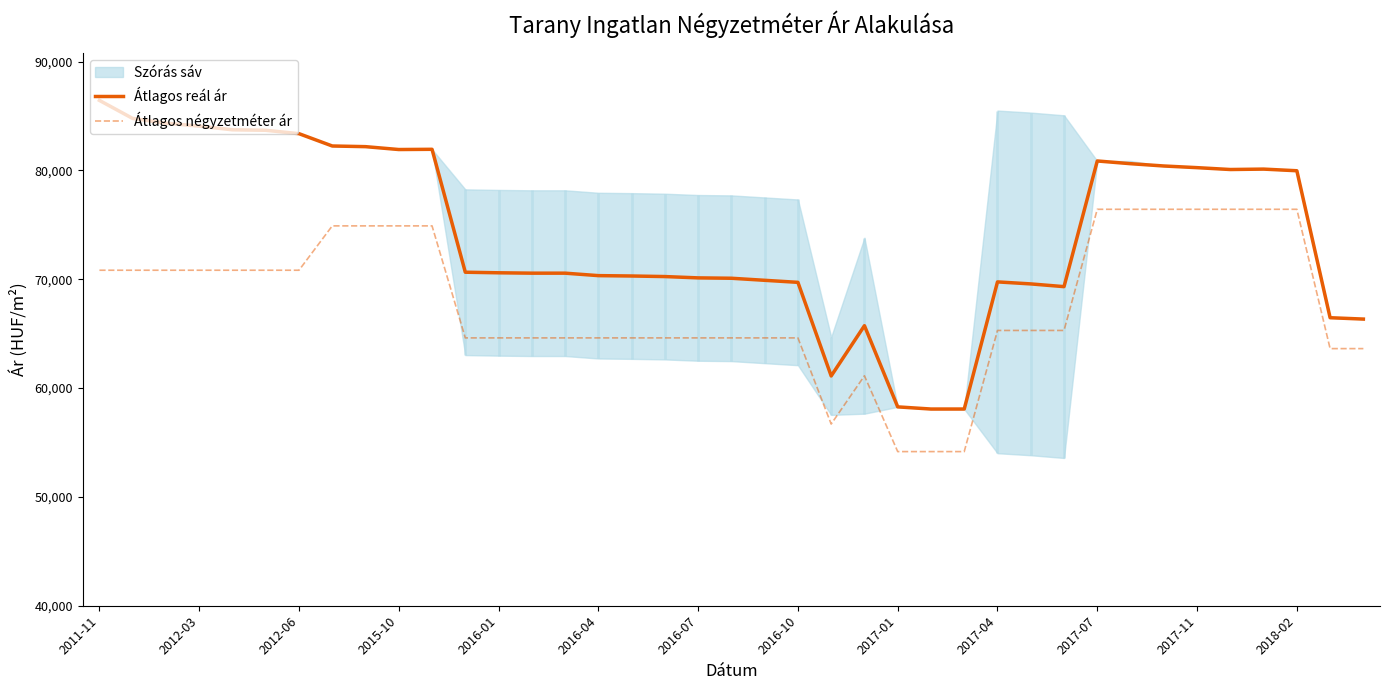

True or false: Átlagos reál ár has a value of 69576 at 28.

True